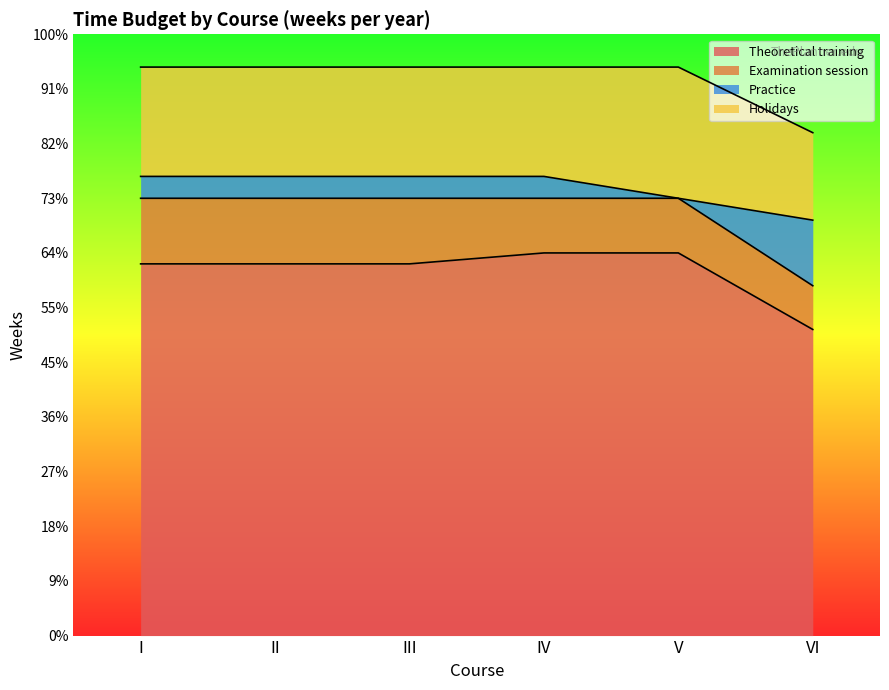

What is the total value across all series at V?

52